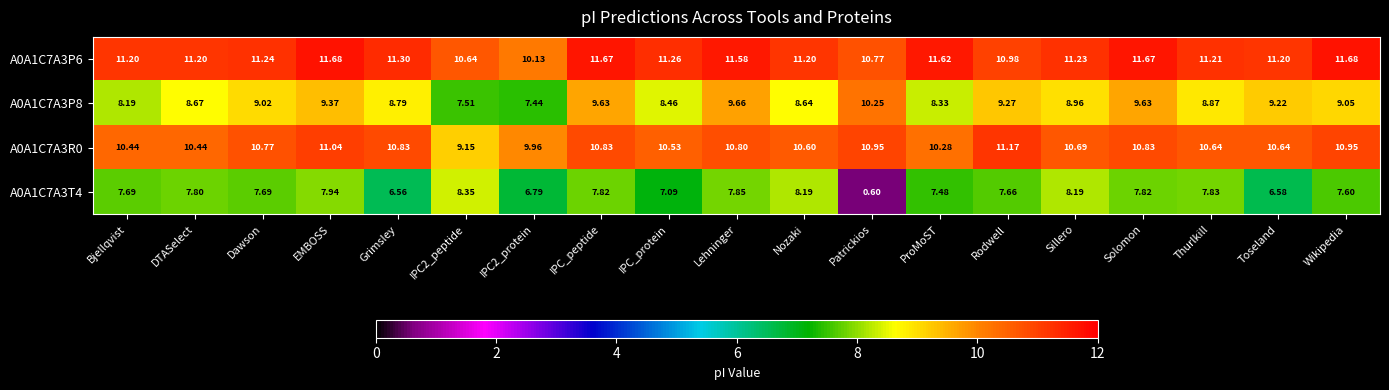

Which label corresponds to the smallest value in the chart?

Patrickios